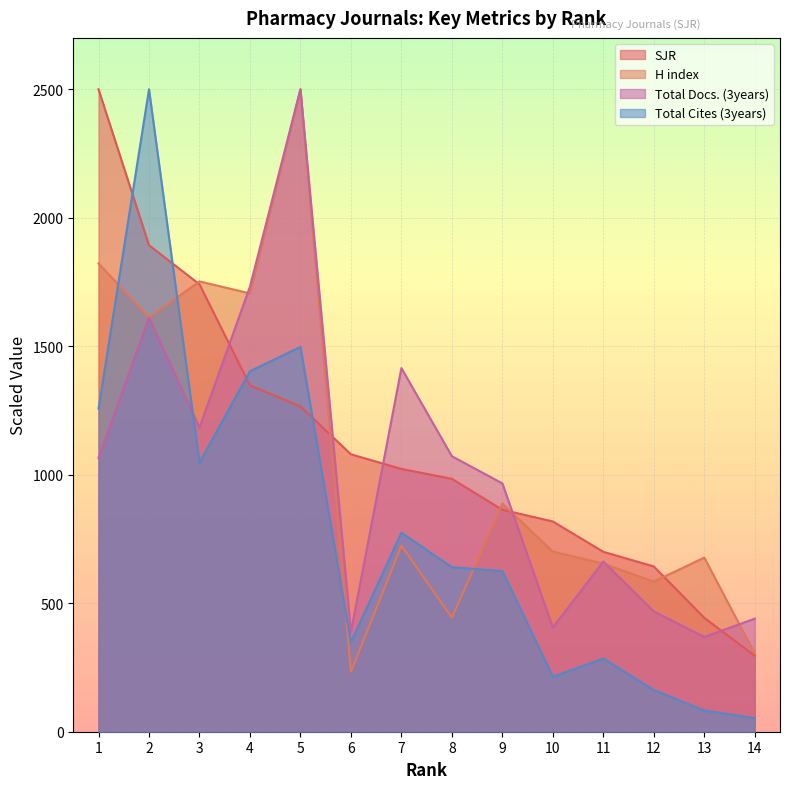

Count the number of data series in this chart.

4